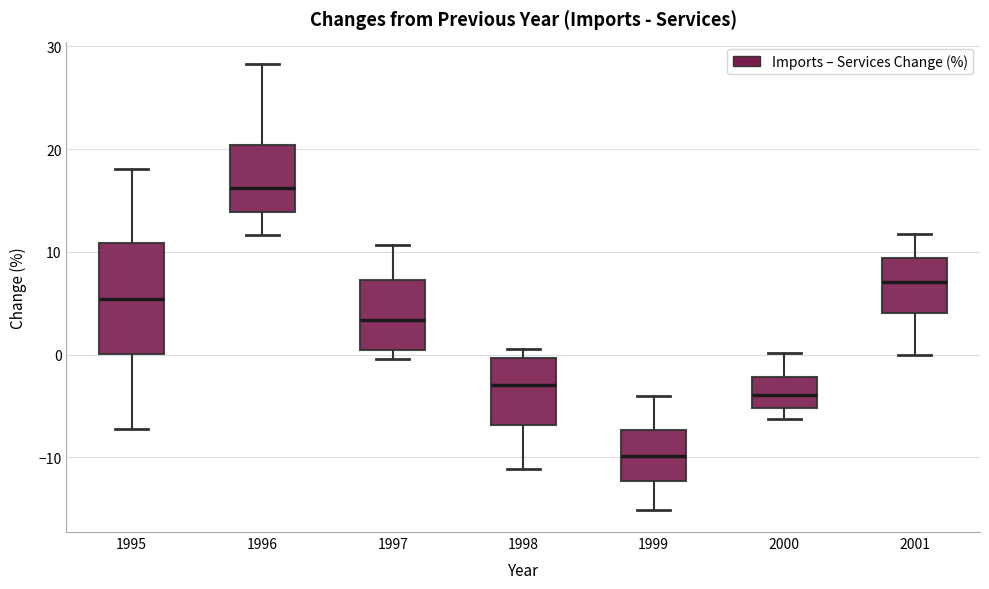

Which box has the lowest median line?

1999